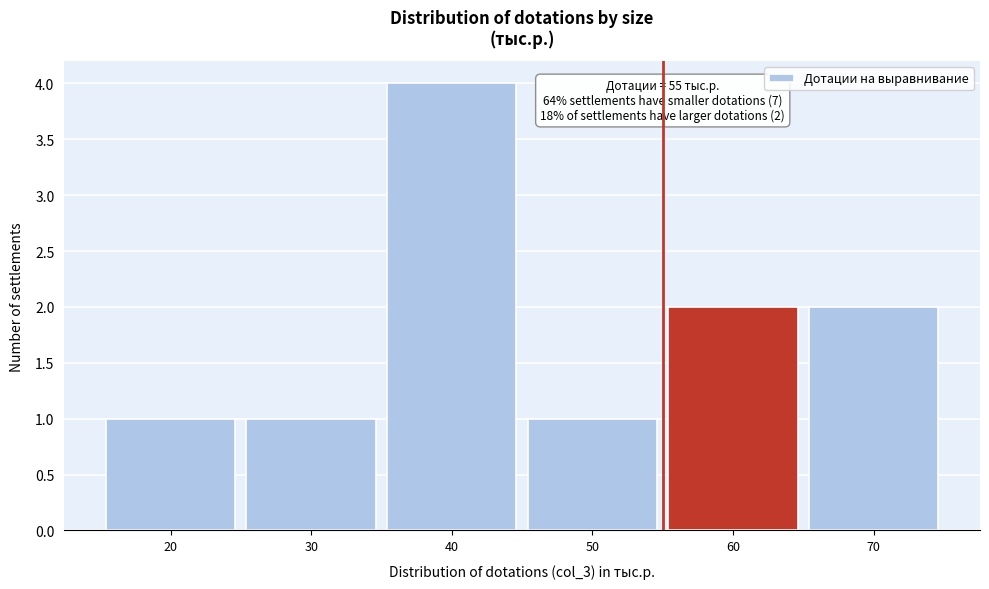

Over which range of the x-axis is the bar tallest?

35 to 45